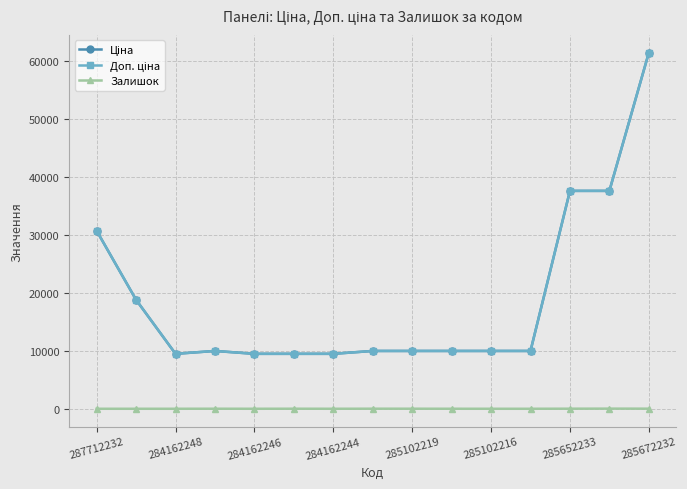

Does the chart have visible grid lines?

Yes